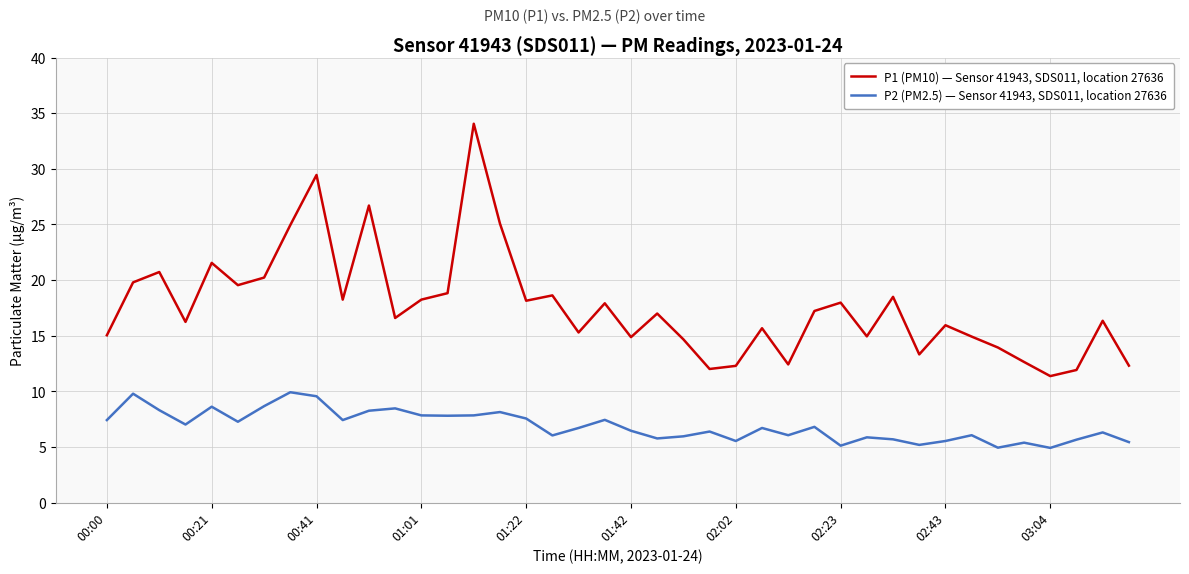

In P2 (PM2.5) — Sensor 41943, SDS011, location 27636, how many points are higher than both neighbors (excluding endpoints)?

13